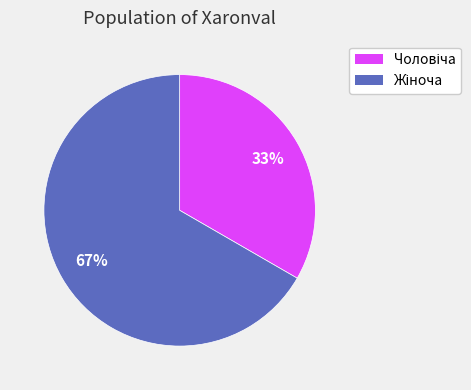

The Жіноча slice represents 67% of the pie. True or false?

True